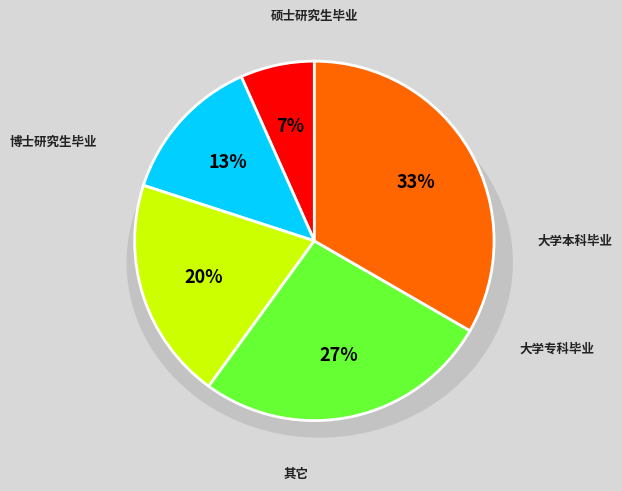

Is the sum of 其它 and 大学本科毕业 greater than half?

Yes